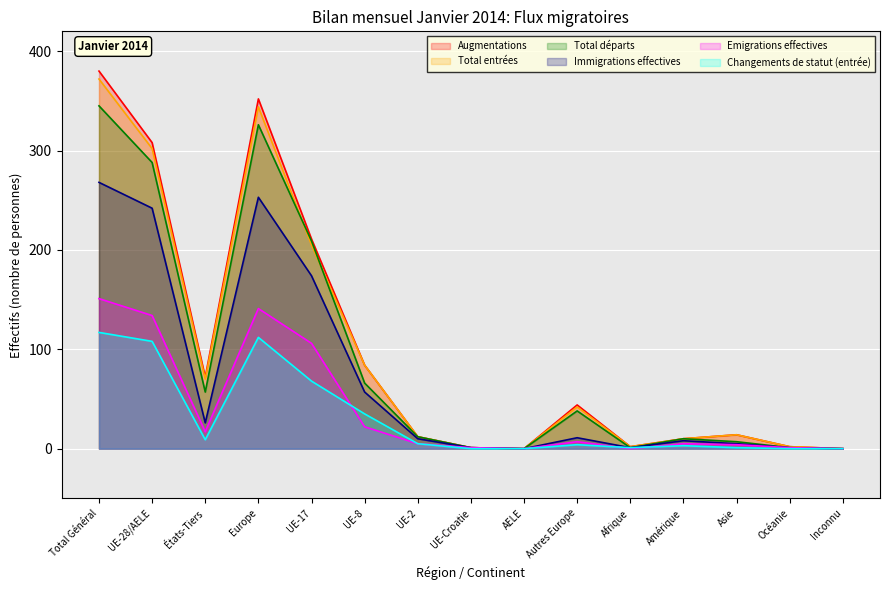

Which label corresponds to the largest value in the chart?

Total Général